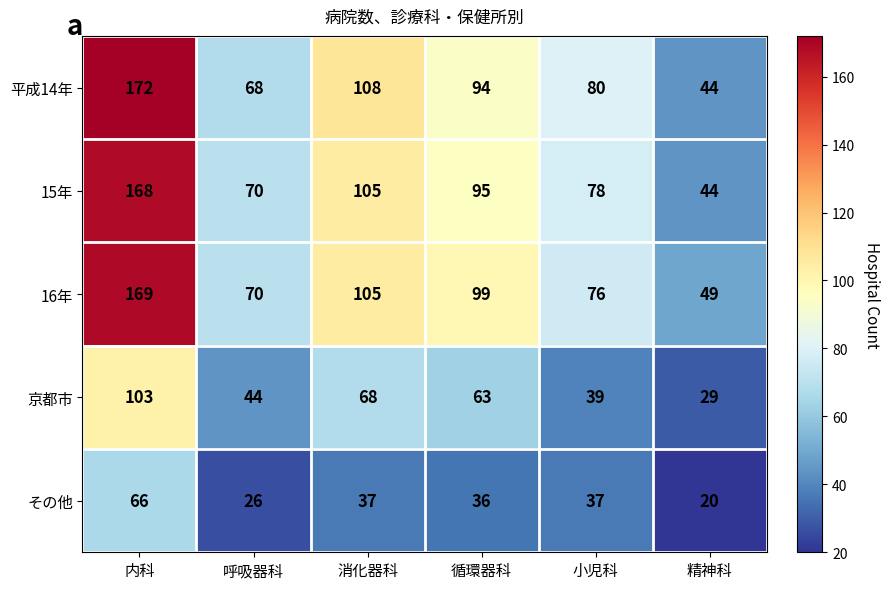

What is the greatest value displayed?

172